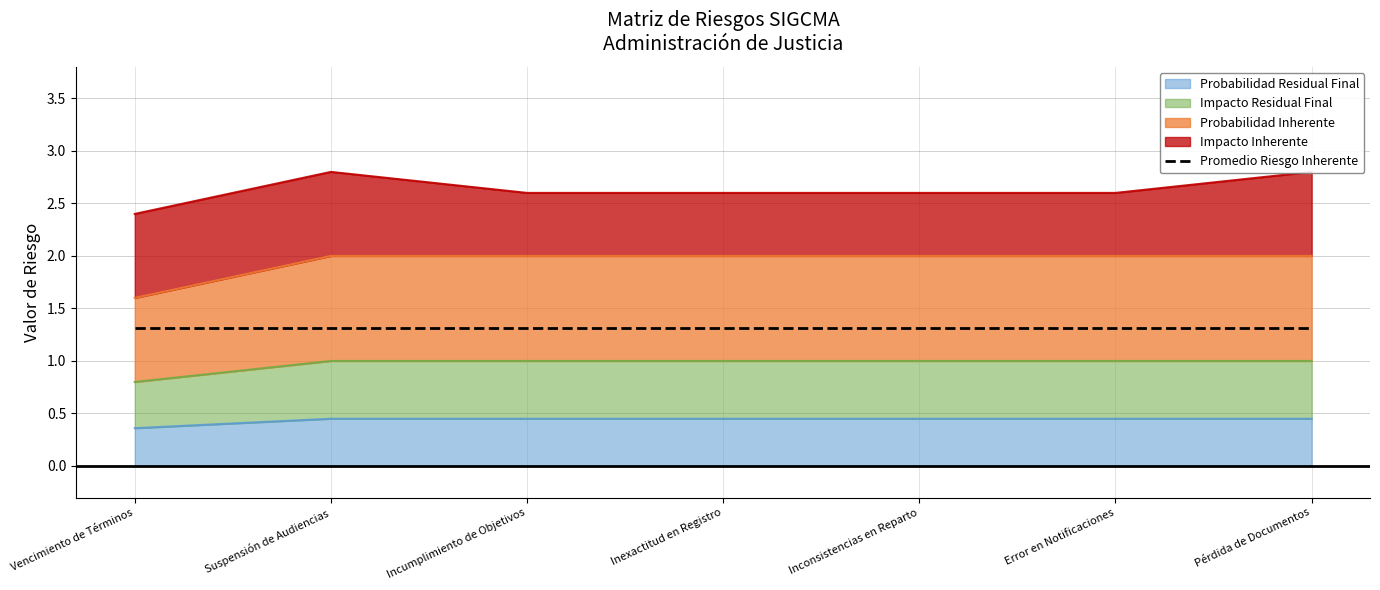

What is the average value of the Probabilidad Residual Final series?

0.4